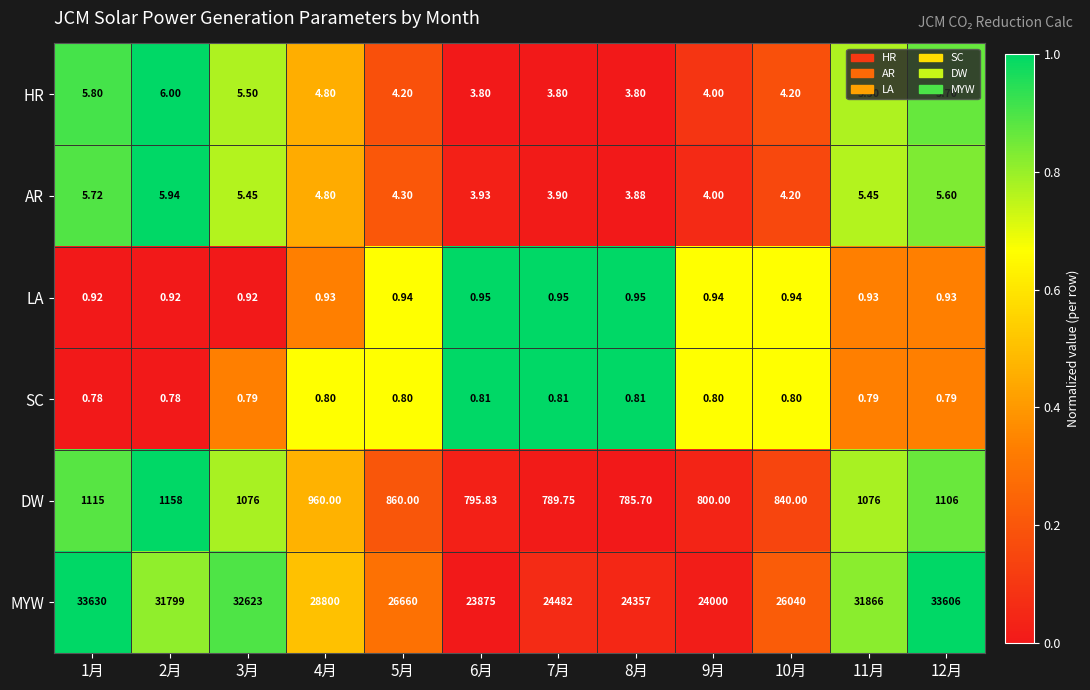

Is the value of SC at 4月 greater than the value of MYW at 11月?

No